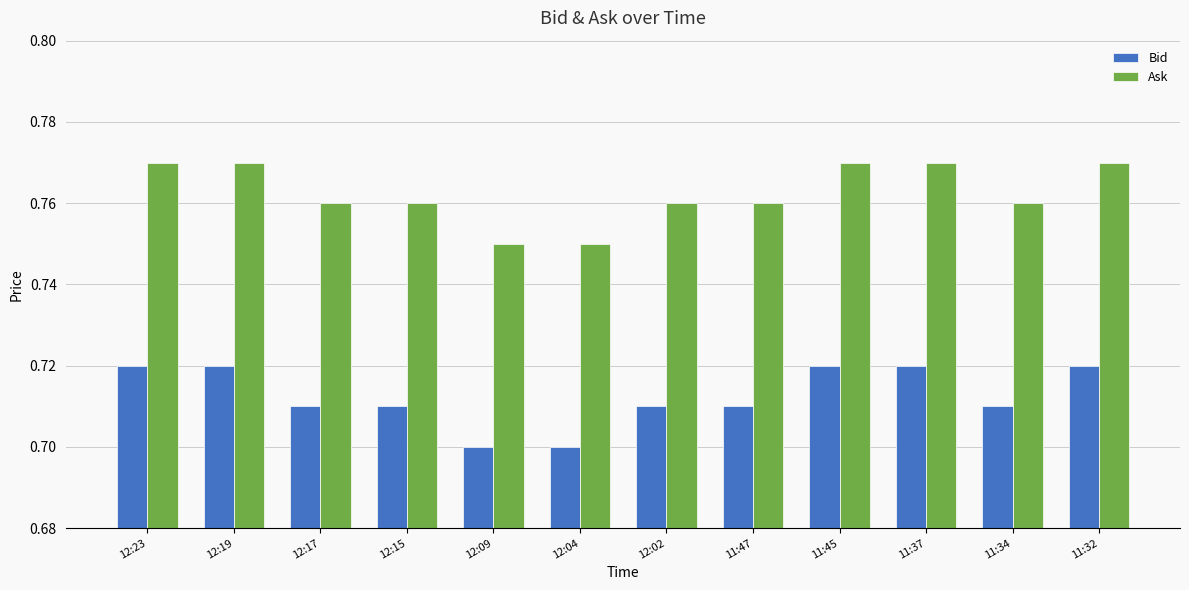

What is the total value across all series at 12:02?

1.5